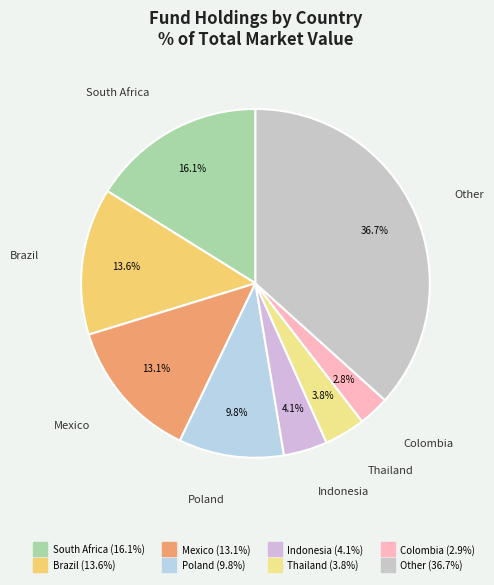

Count the number of slices in the pie.

8